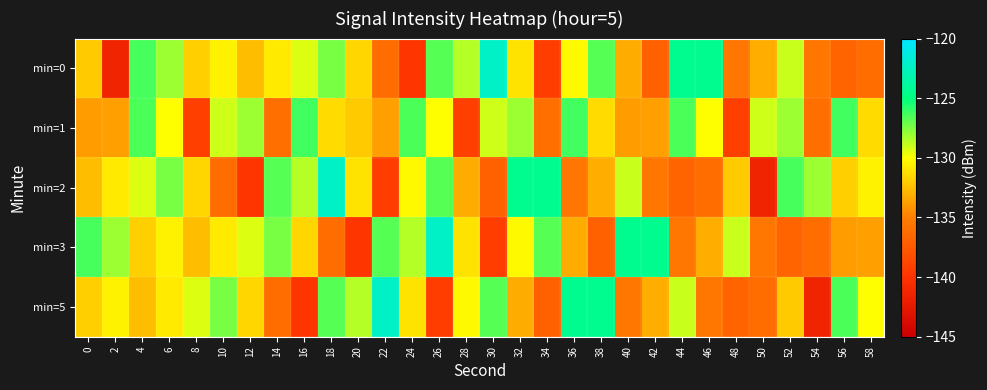

At which category is the sum across all series the highest?

18